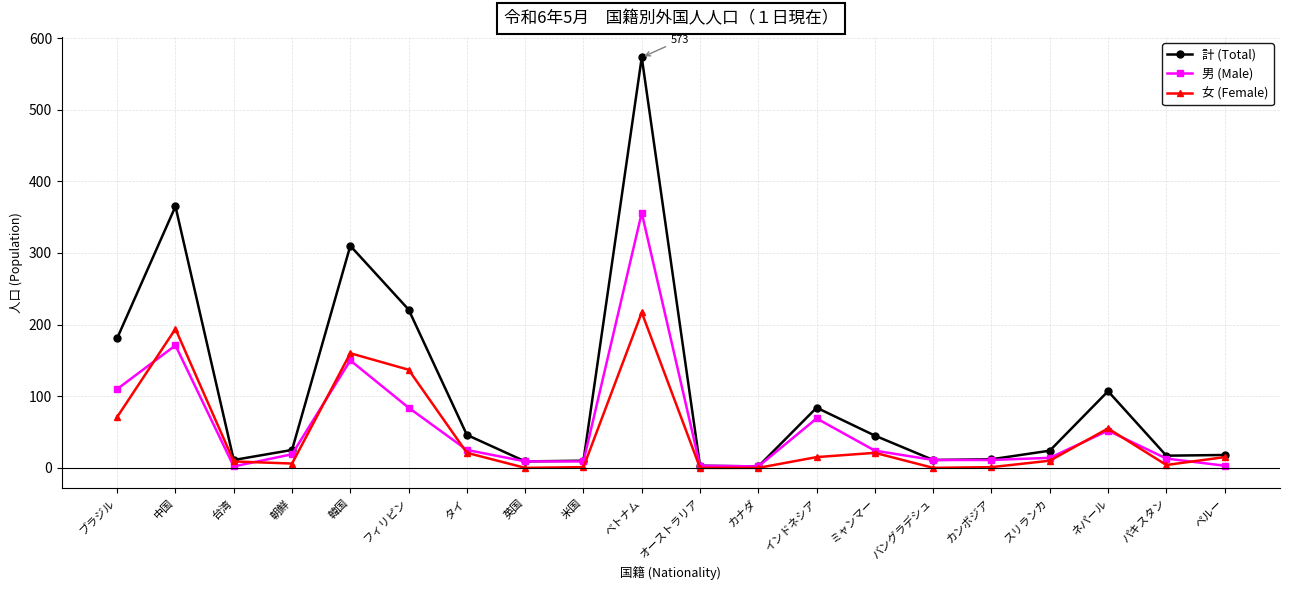

At how many categories does at least one series exceed 288?

3